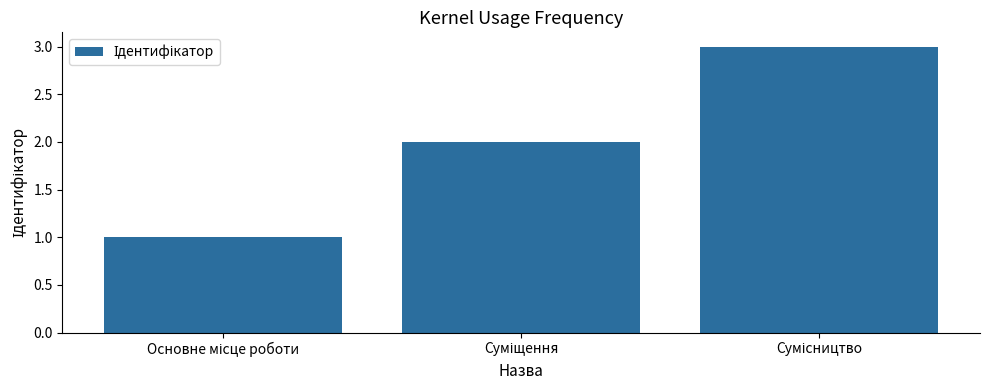

What is the sum of all values?

6